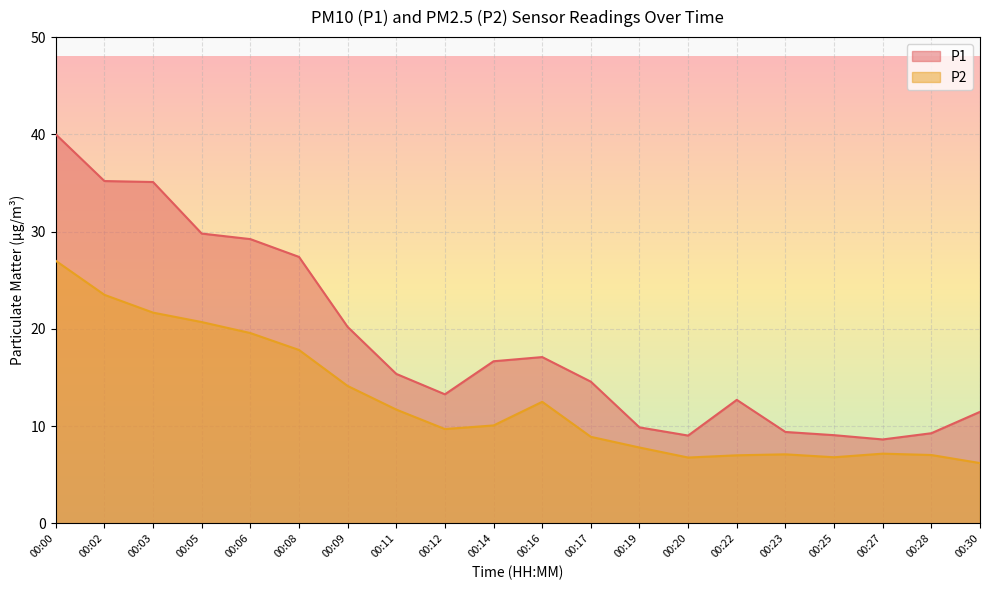

What is the minimum value for P1?

8.6